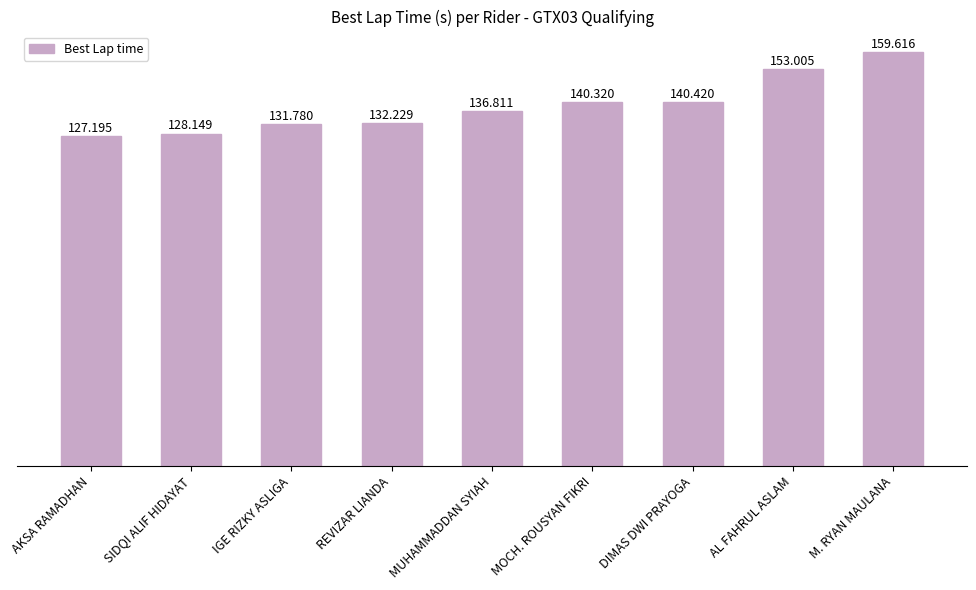

Reading left to right, what are all the values shown in this chart?

AKSA RAMADHAN=127.2	SIDQI ALIF HIDAYAT=128.1	IGE RIZKY ASLIGA=131.8	REVIZAR LIANDA=132.2	MUHAMMADDAN SYIAH=136.8	MOCH. ROUSYAN FIKRI=140.3	DIMAS DWI PRAYOGA=140.4	AL FAHRUL ASLAM=153.0	M. RYAN MAULANA=159.6